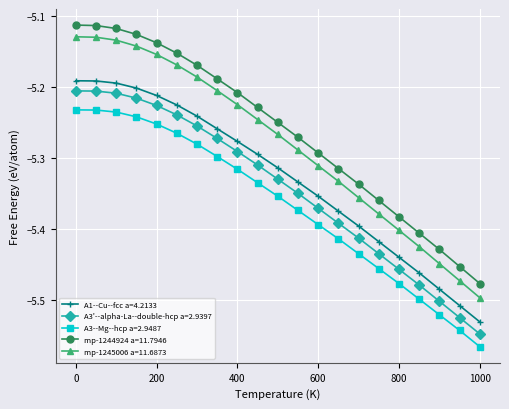

What is the difference between the maximum and minimum values in the mp-1245006 a=11.6873 series?

0.4